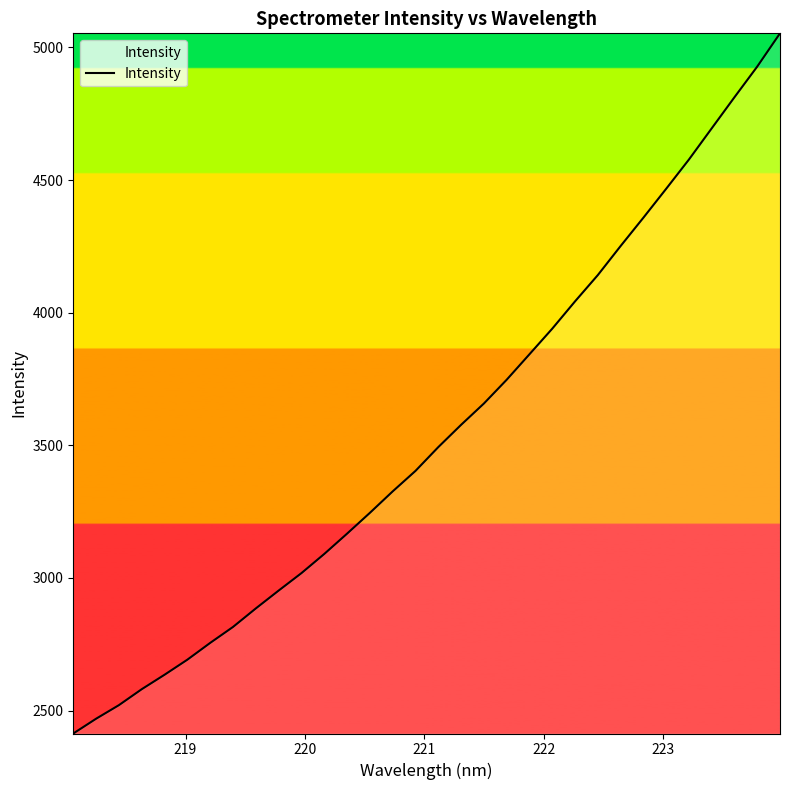

What is the greatest value displayed?

5053.4